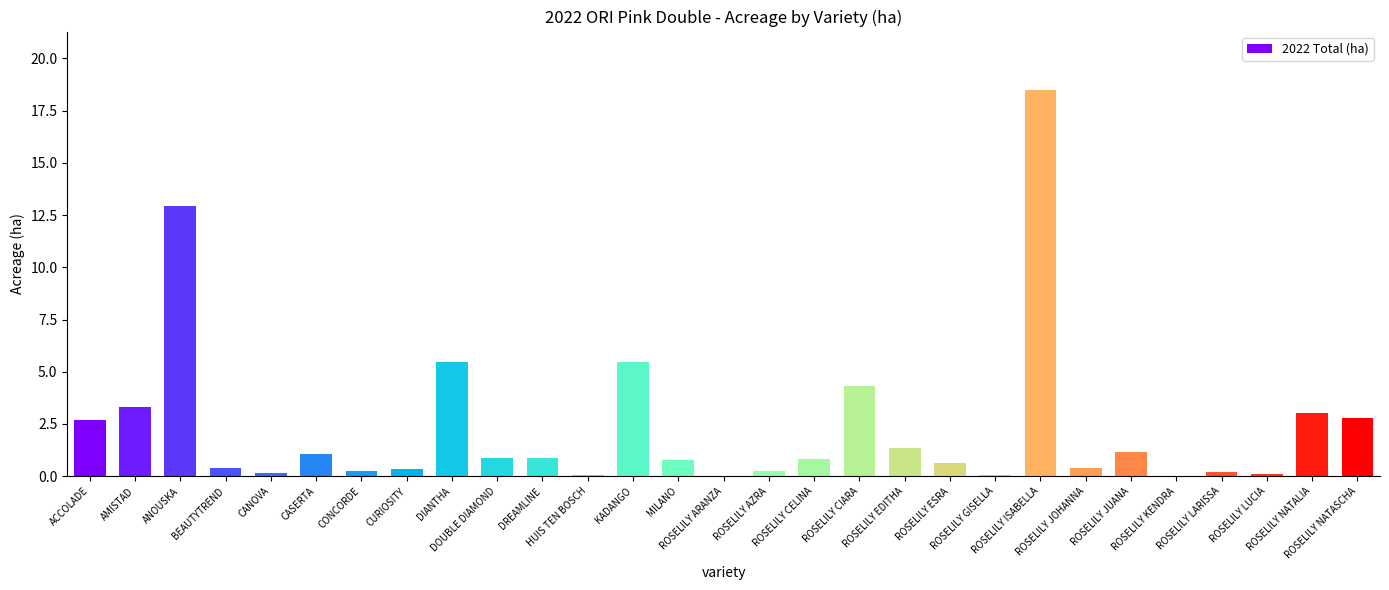

What is the change in value from CANOVA to CONCORDE?

+0.1